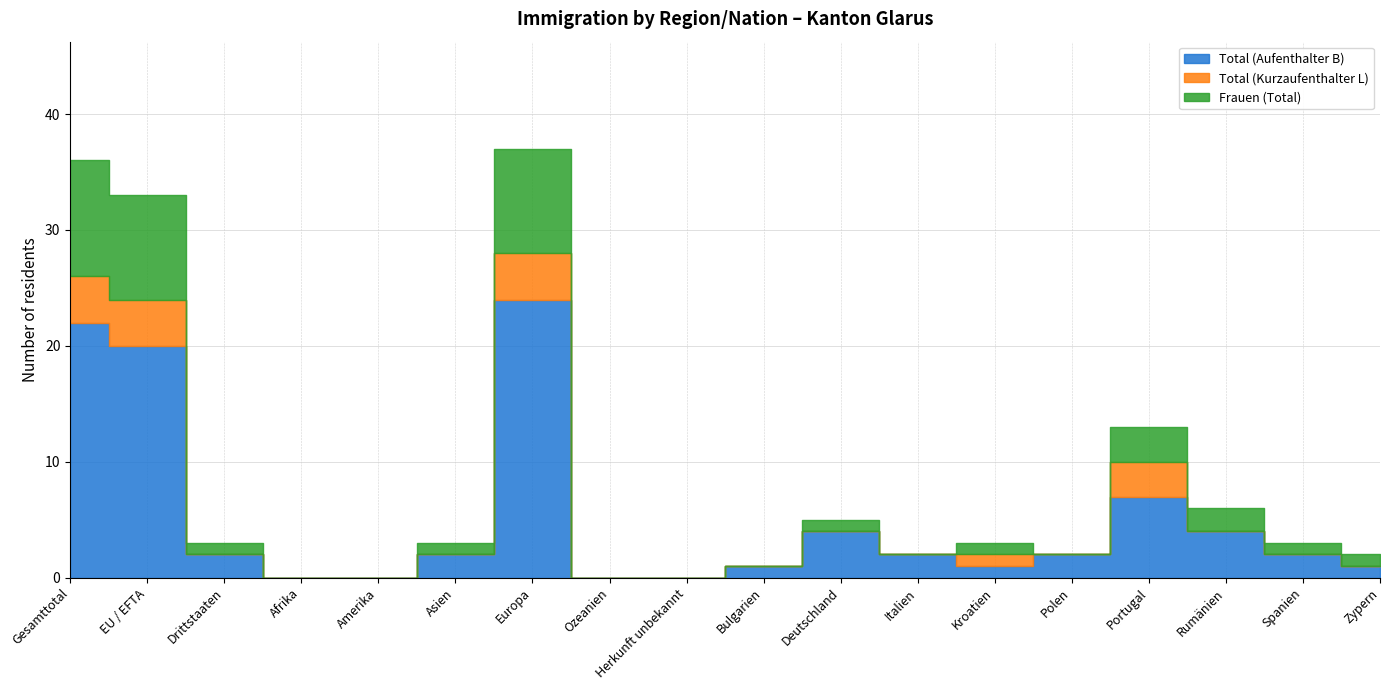

List the labels in order of Frauen (Total) value, smallest first.

Afrika, Amerika, Ozeanien, Herkunft unbekannt, Bulgarien, Italien, Polen, Drittstaaten, Asien, Deutschland, Kroatien, Spanien, Zypern, Rumänien, Portugal, EU / EFTA, Europa, Gesamttotal